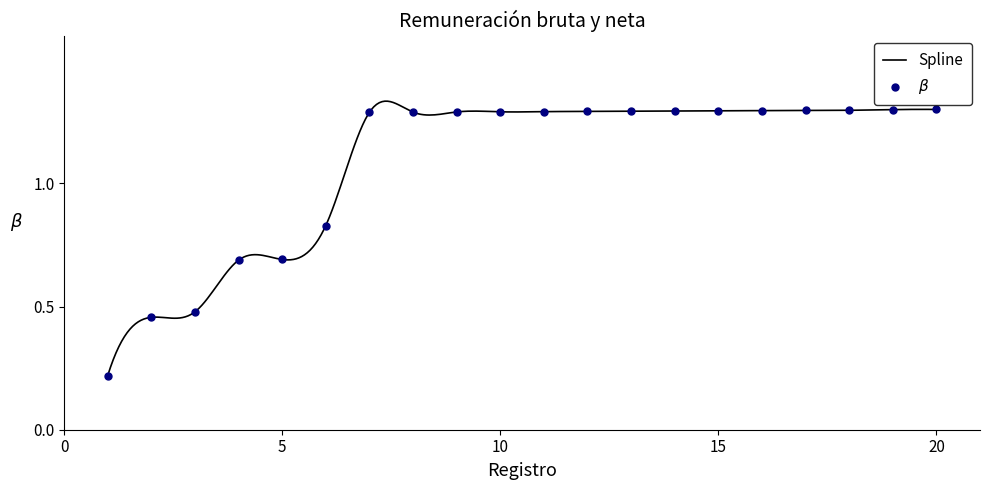

Between 6 and 1, which is larger?

6